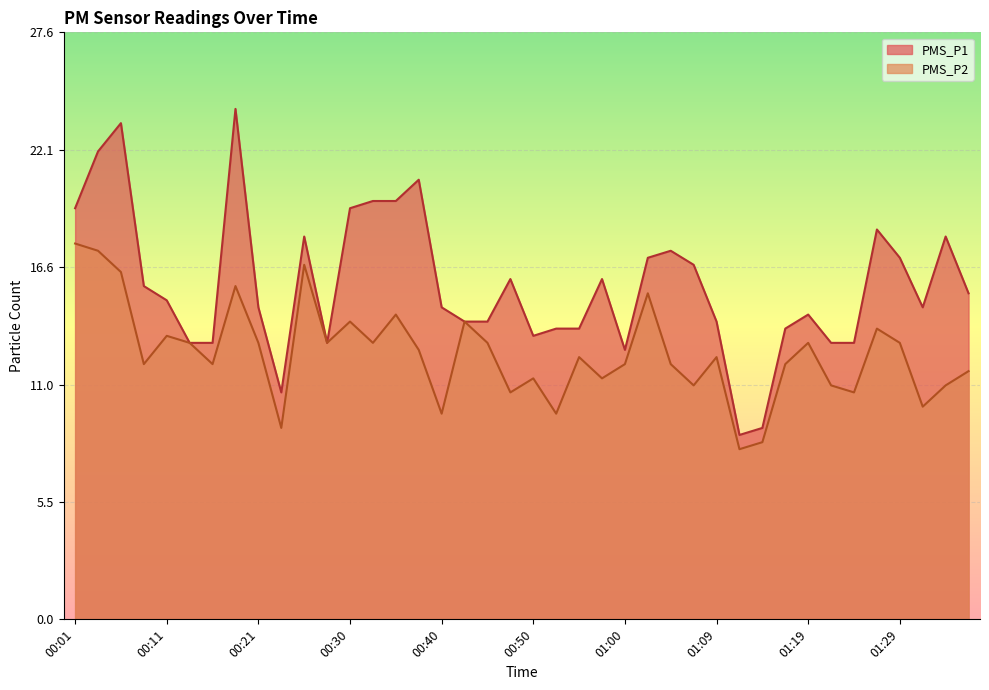

At 01:14, list the series in order from smallest to largest.

PMS_P2, PMS_P1